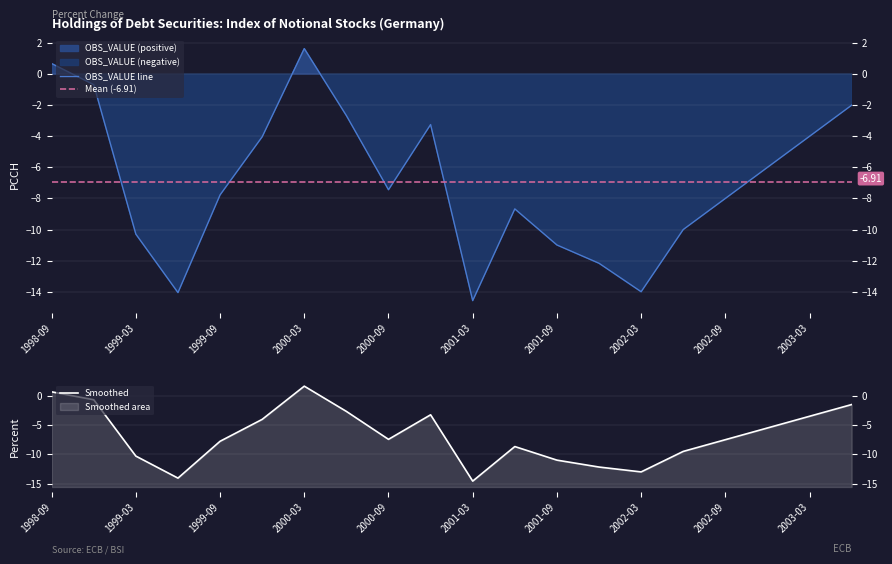

How many values in the OBS_VALUE series exceed -7?

9